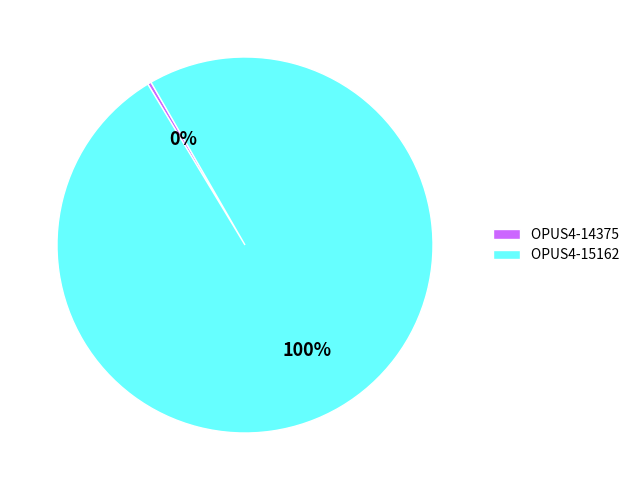

Is the sum of OPUS4-14375 and OPUS4-15162 greater than half?

Yes